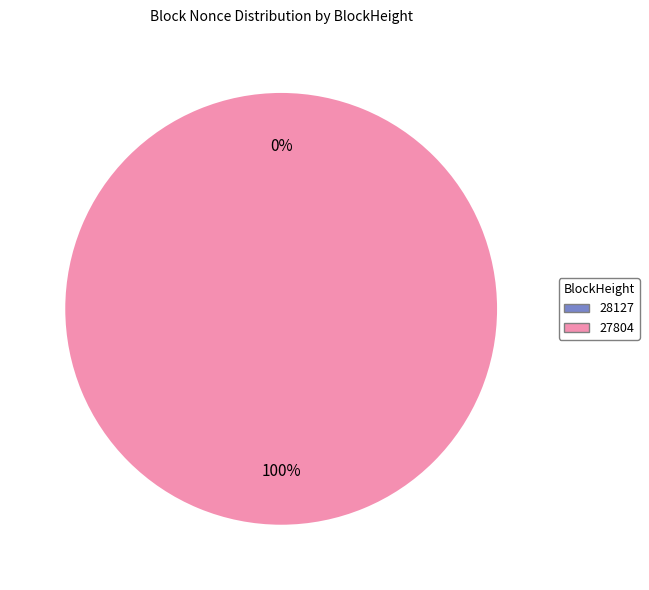

Is the sum of 27804 and 28127 greater than half?

Yes